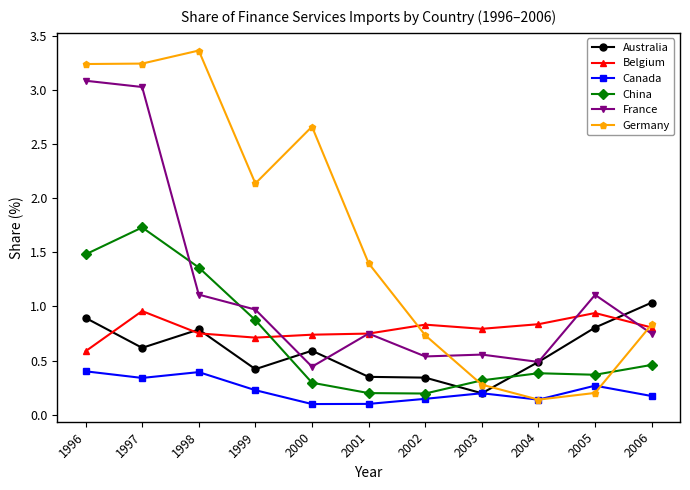

Which series has the largest total across all categories?

Germany